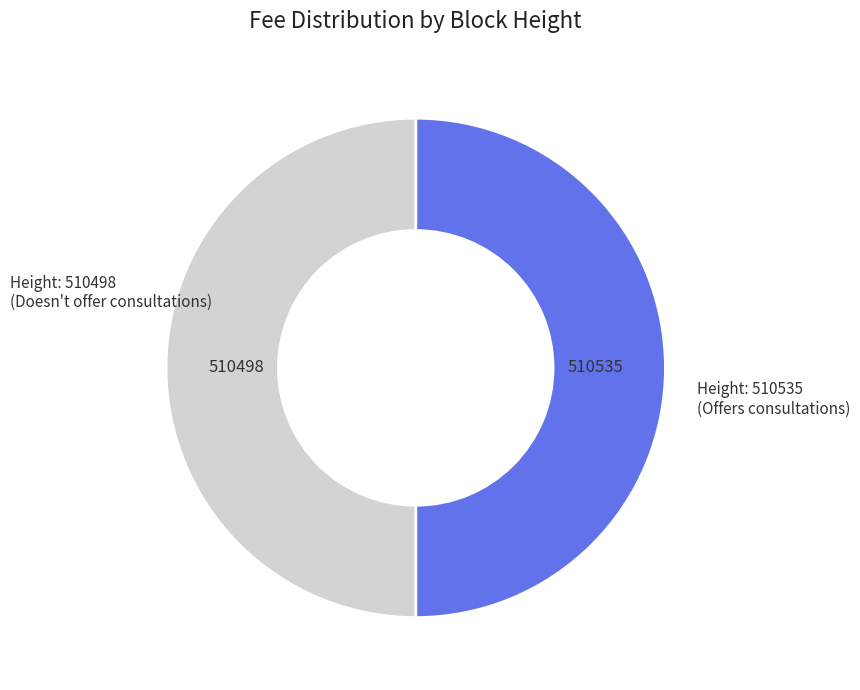

How many segments does this pie chart have?

2